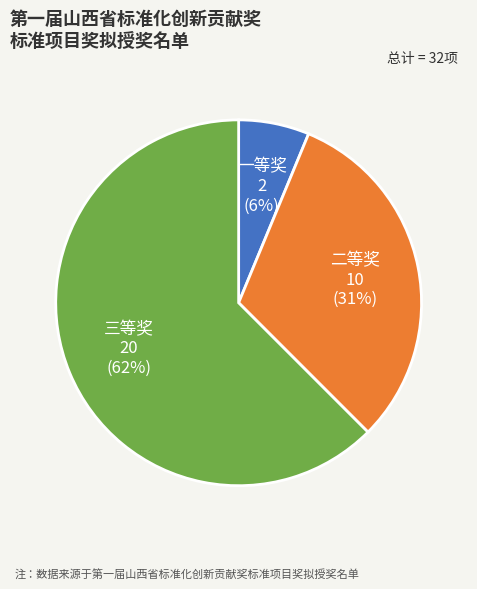

Rank the categories by value from highest to lowest.

三等奖, 二等奖, 一等奖